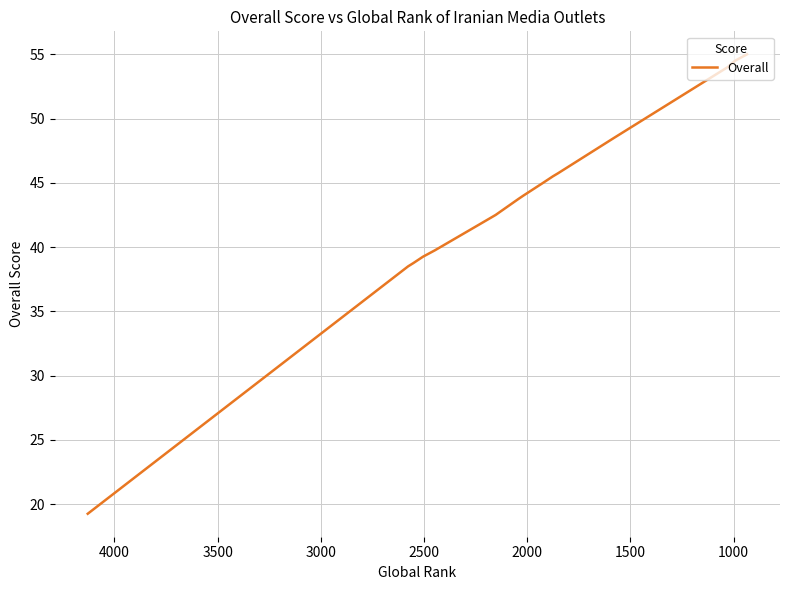

What is the sum of all values?

695.8